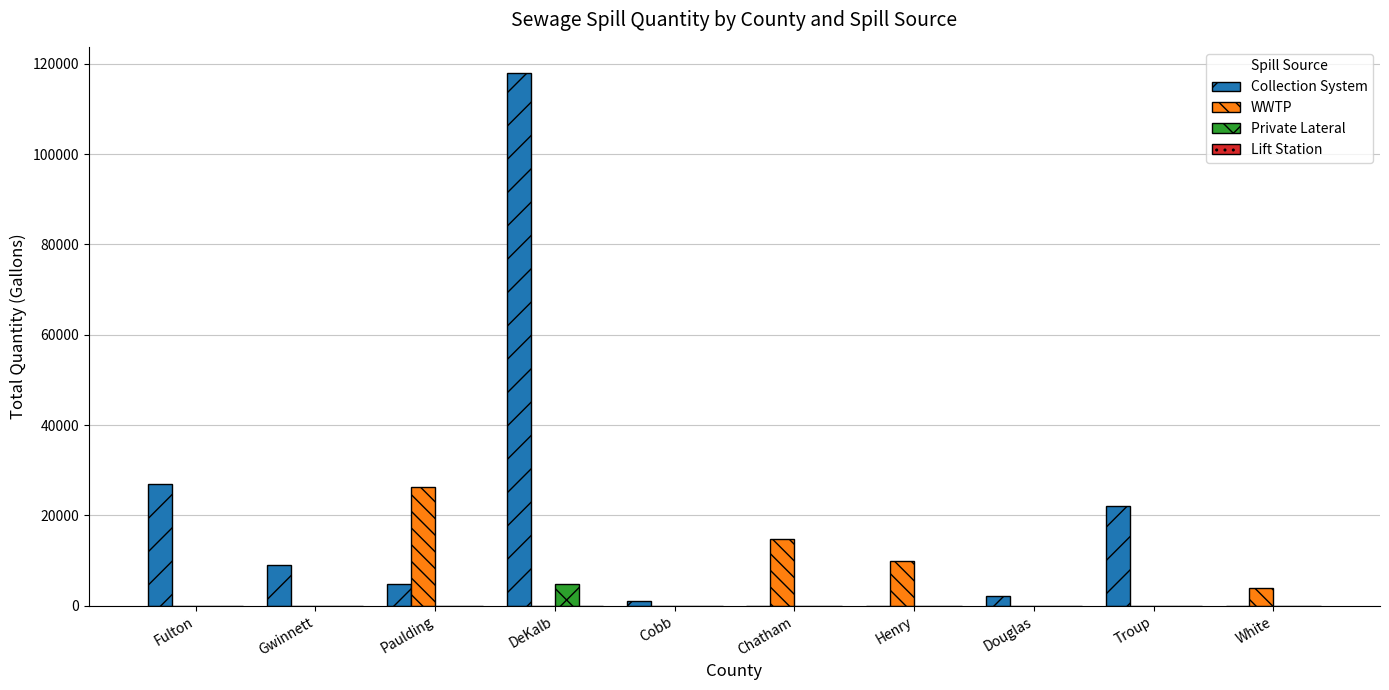

What is the total value across all series at Fulton?

26925